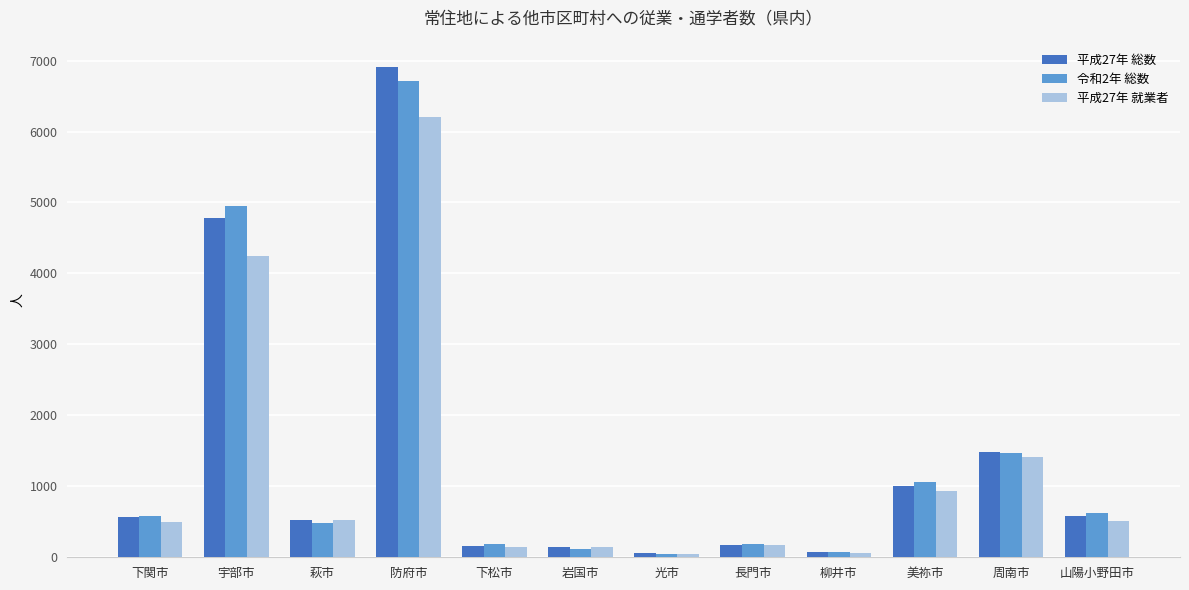

What is the spread (max minus min) of values at 宇部市?

697